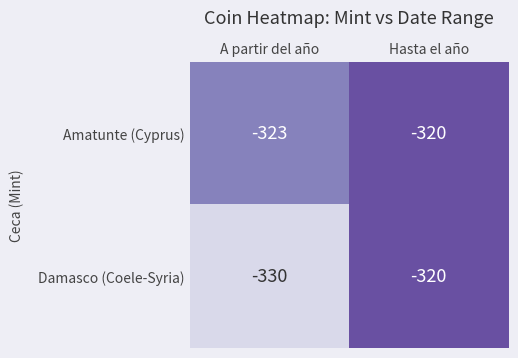

What is the total value across all series at A partir del año?

-653